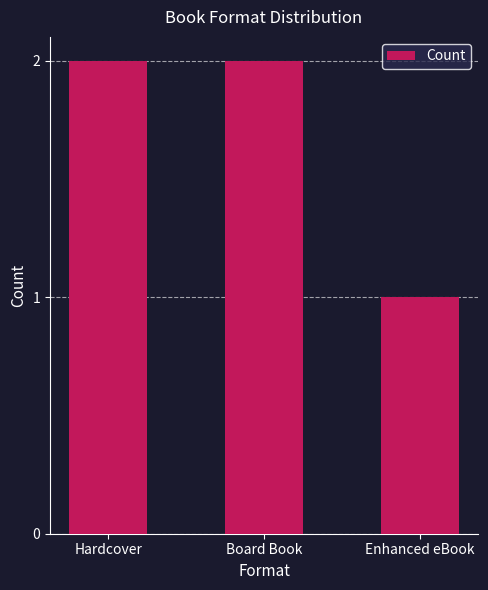

Which label corresponds to the smallest value in the chart?

Enhanced eBook